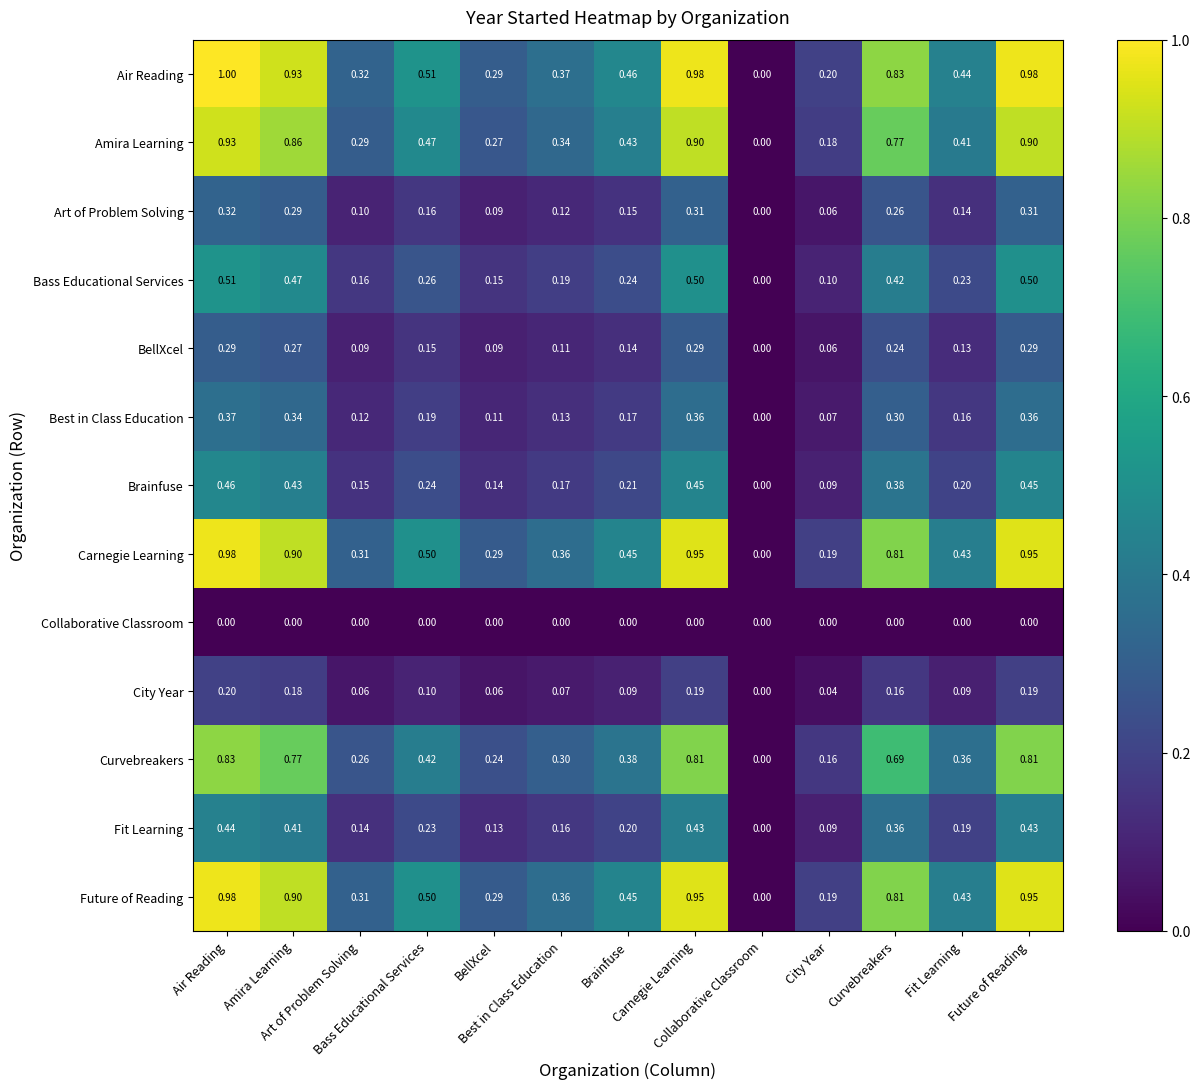

Count the number of categories in the chart.

13